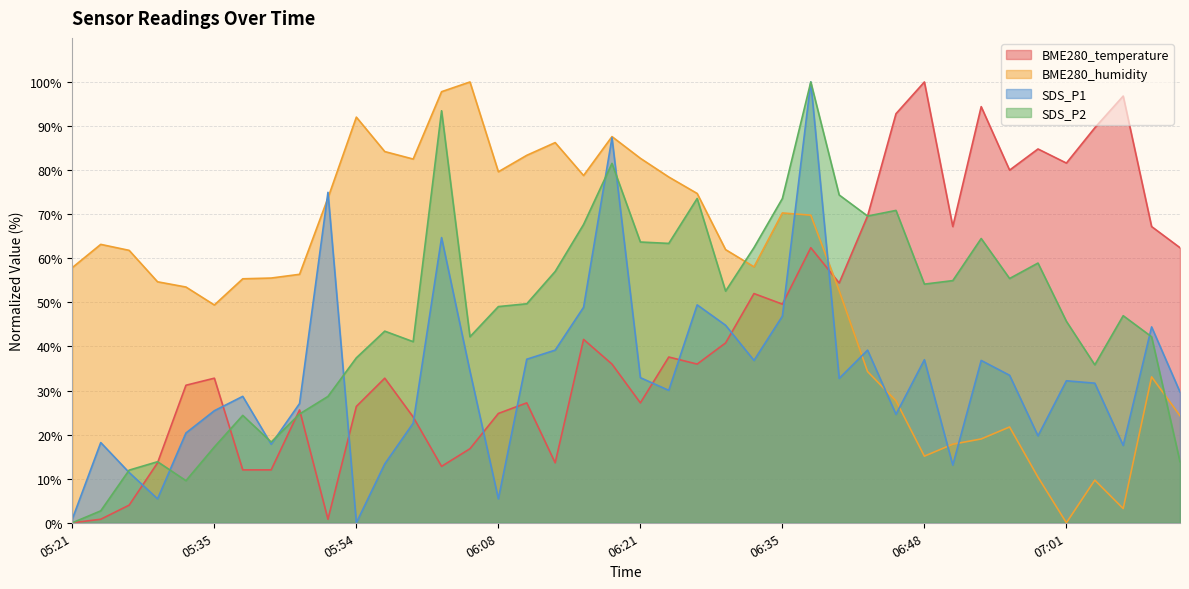

What is the difference between the second highest and second lowest values in the SDS_P2 series?

90.8